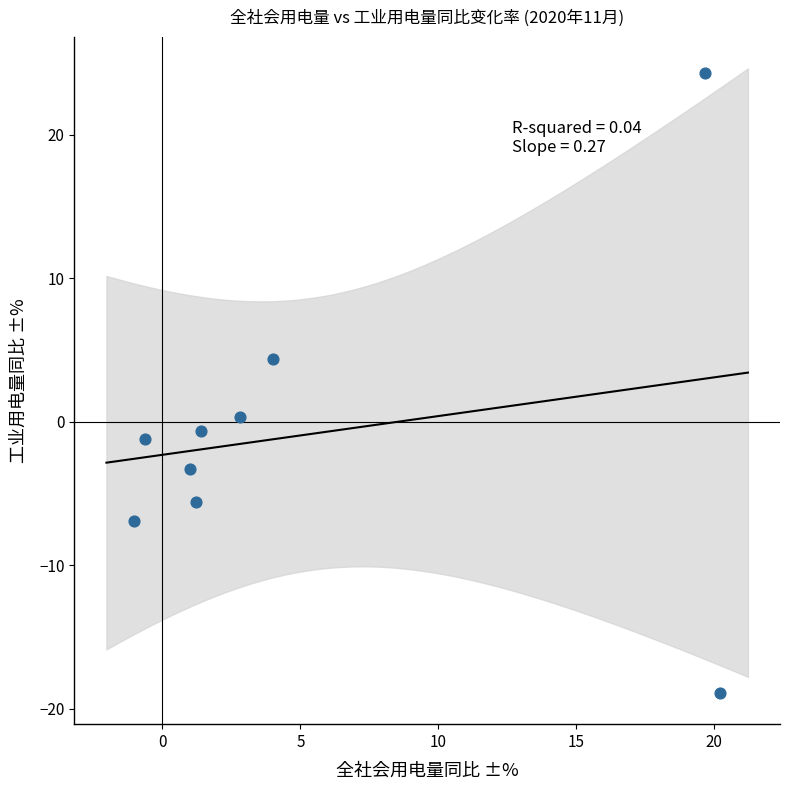

What is the average Y value?

-0.9